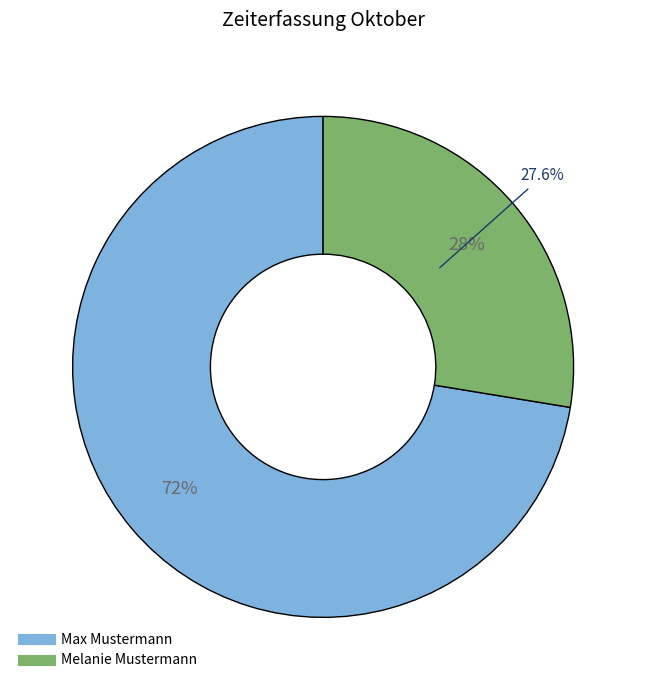

Count the number of slices in the pie.

2